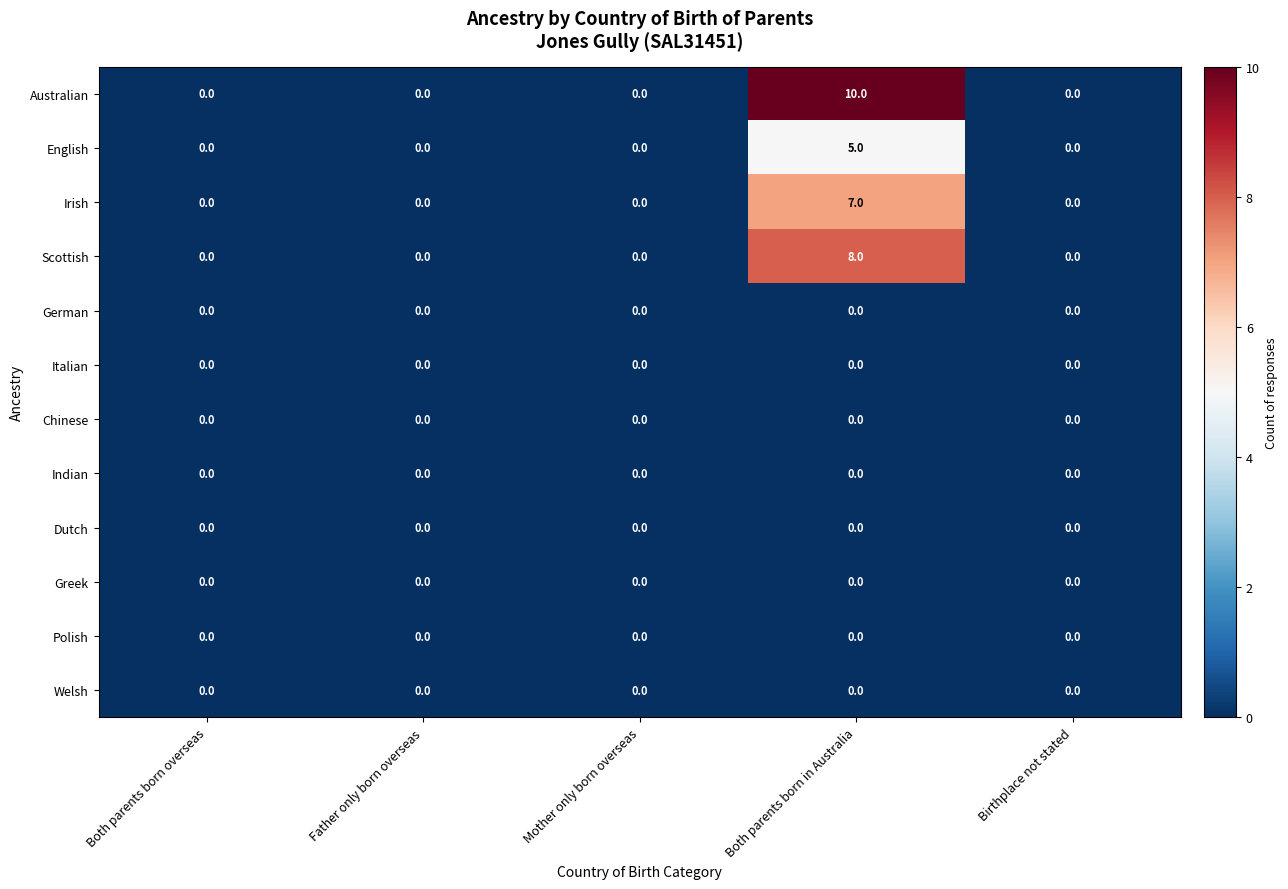

Between Mother only born overseas and Both parents born in Australia, which series saw the biggest shift?

Australian